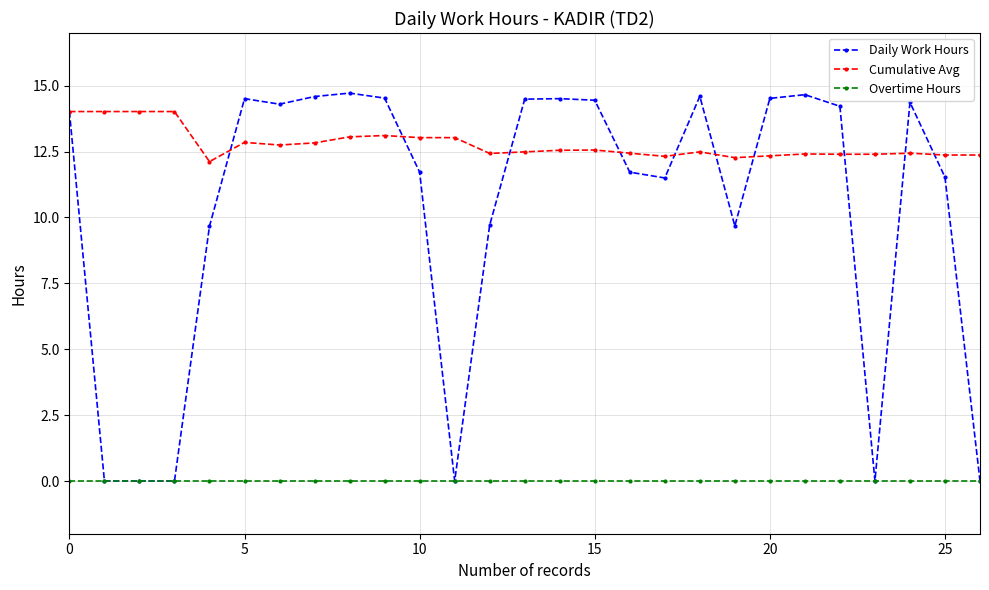

What is the value of the Cumulative Avg point at the 5th from the left?

12.1